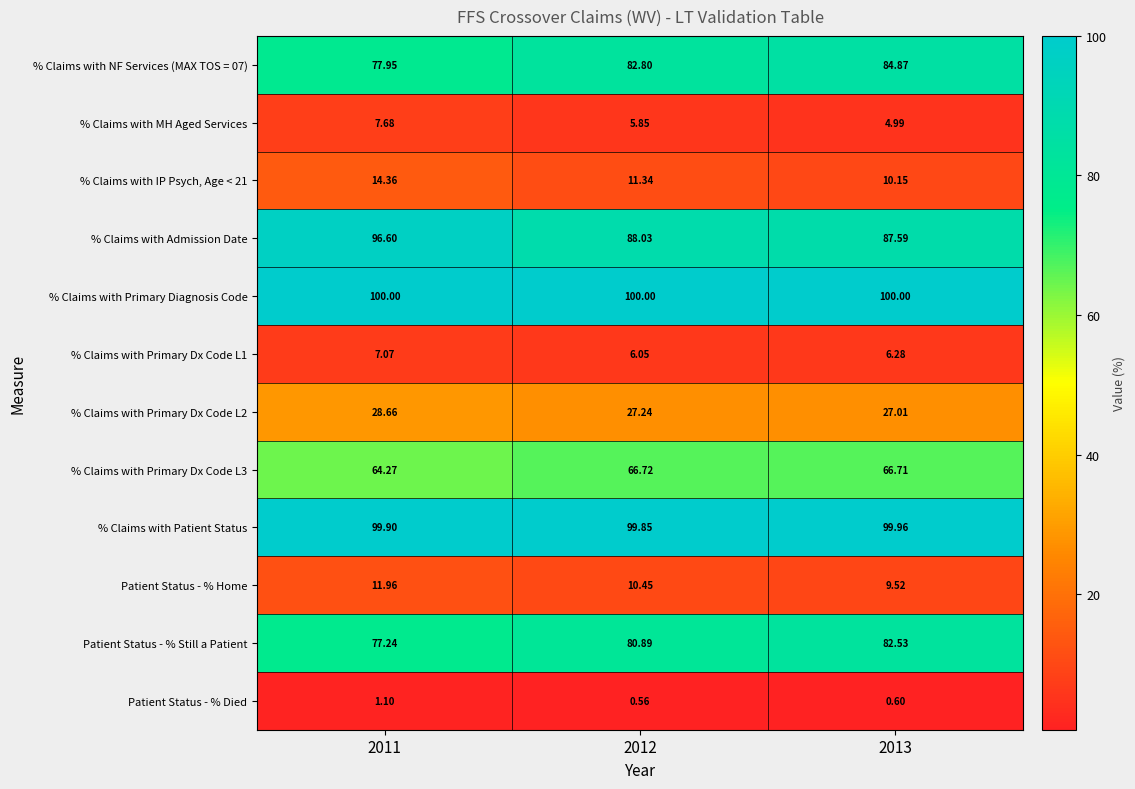

Which series has the largest total across all categories?

% Claims with Primary Diagnosis Code